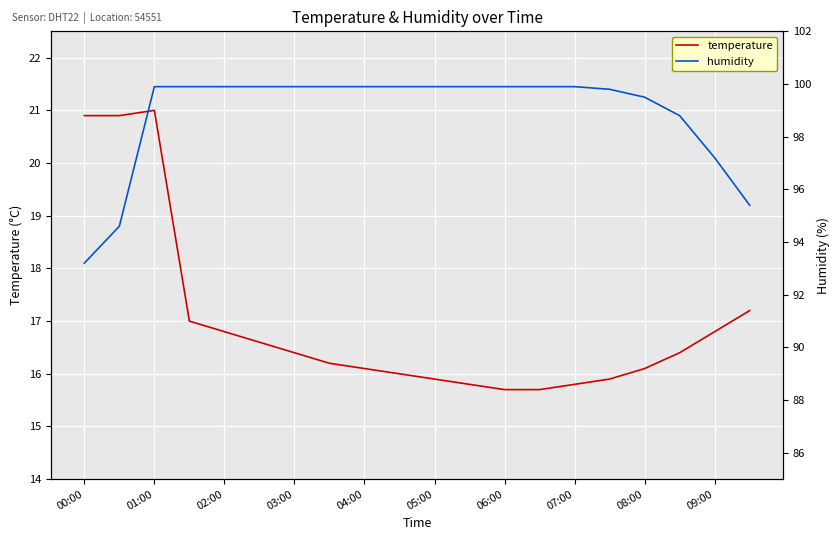

The temperature series shows 35.7 at 00:00. True or false?

False